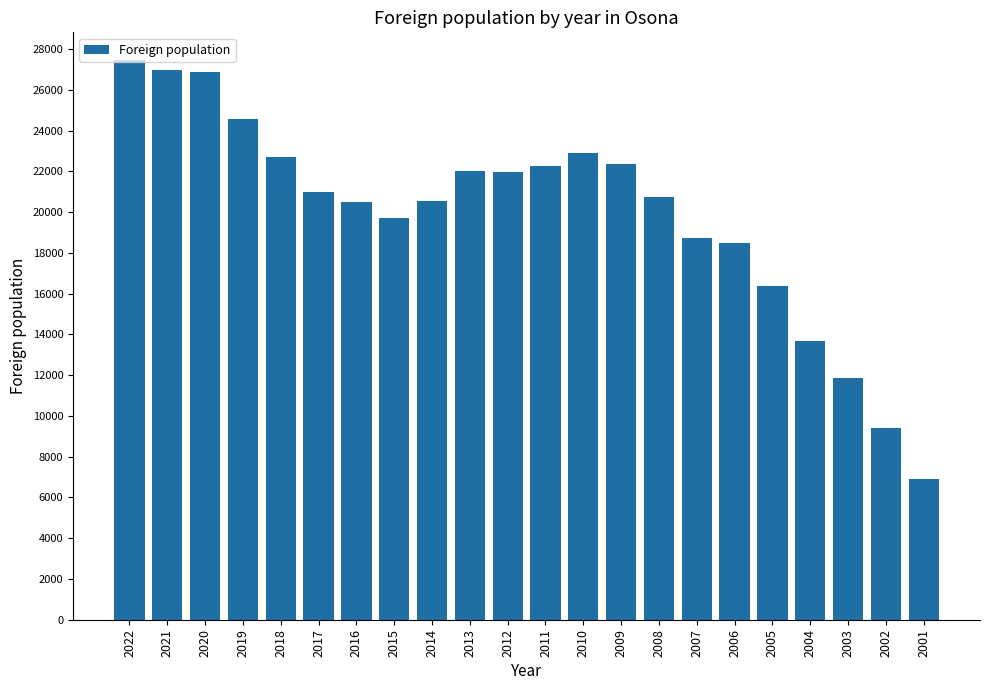

Are the bars grouped side by side (vs. stacked)?

No